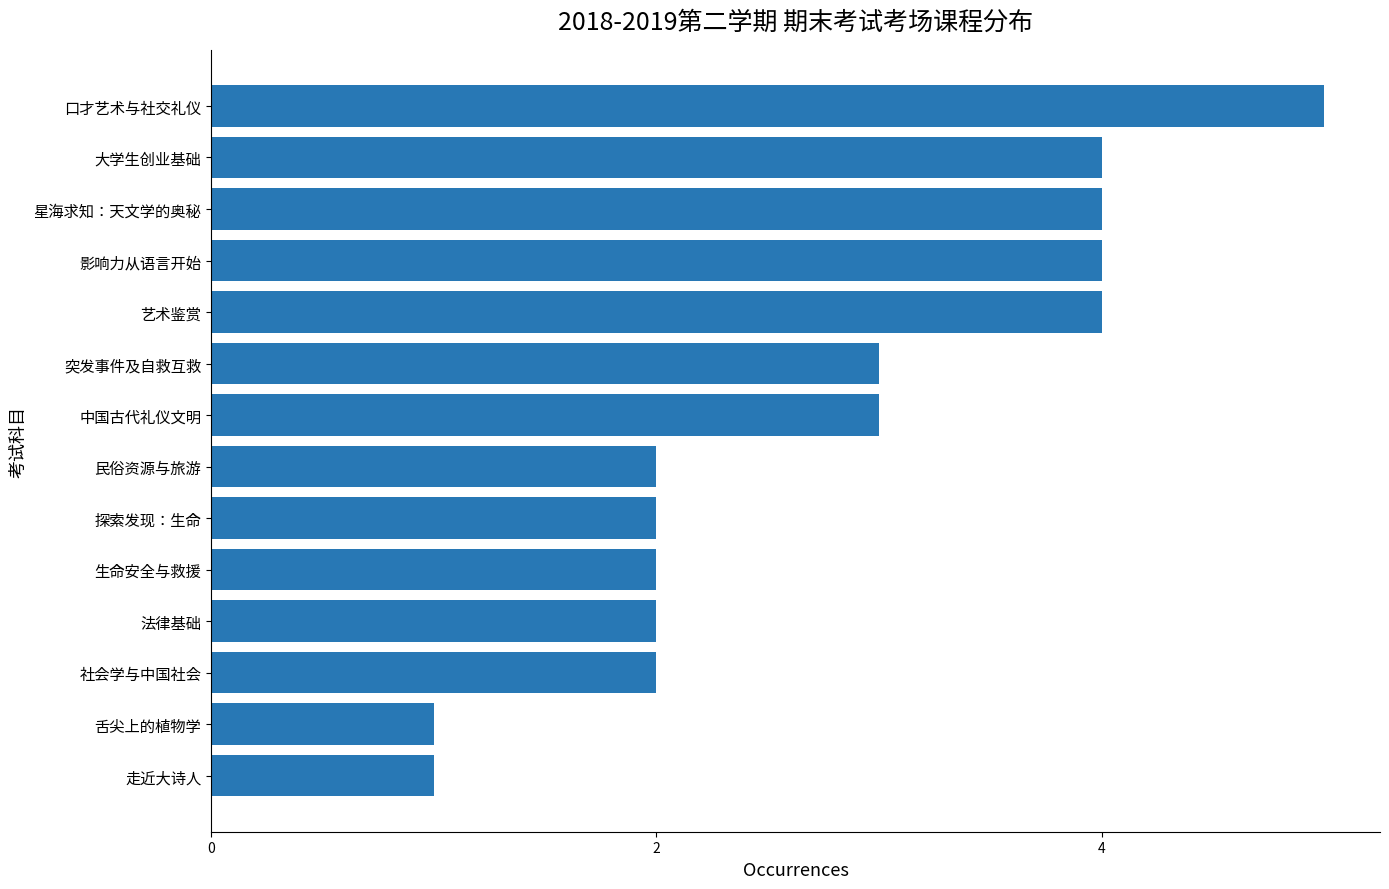

Reading top to bottom, transcribe all the data shown in this chart.

5	4	4	4	4	3	3	2	2	2	2	2	1	1